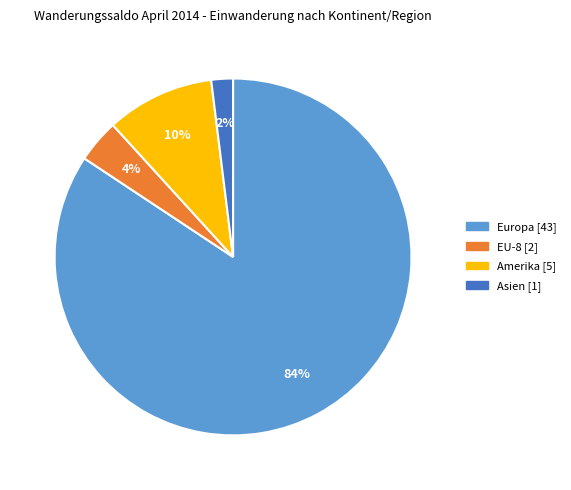

To the nearest percent, what is the average slice percentage?

25%